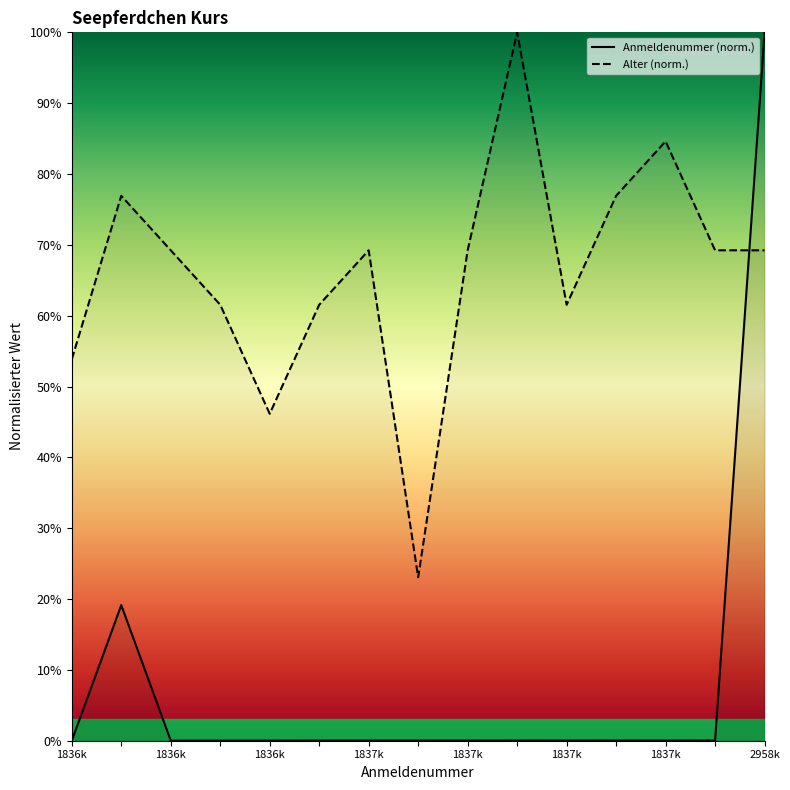

Between 7 and 11, which series saw the biggest shift?

Alter